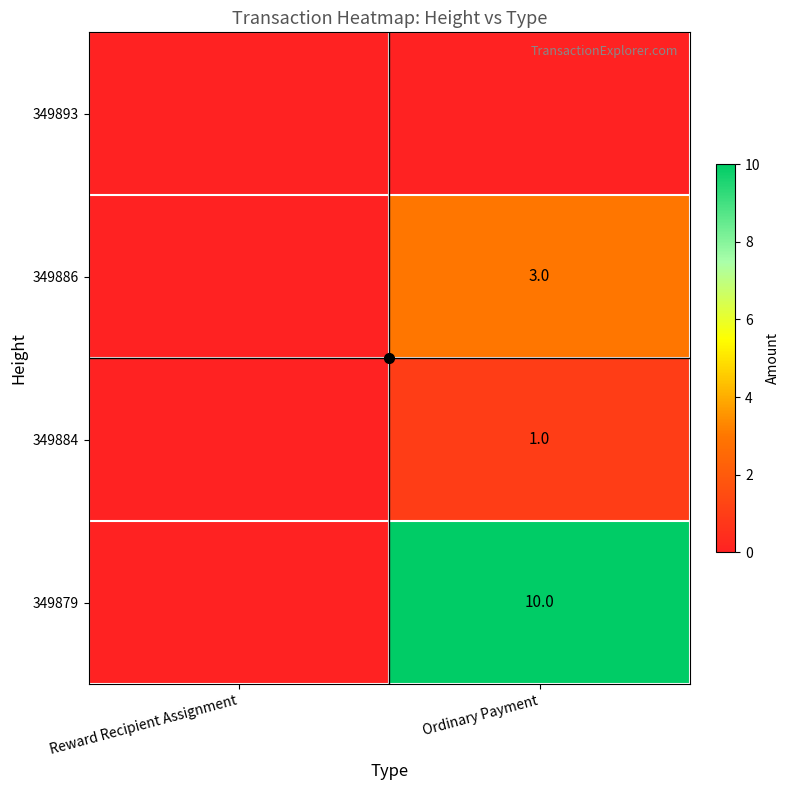

At how many categories does at least one series exceed 0?

1